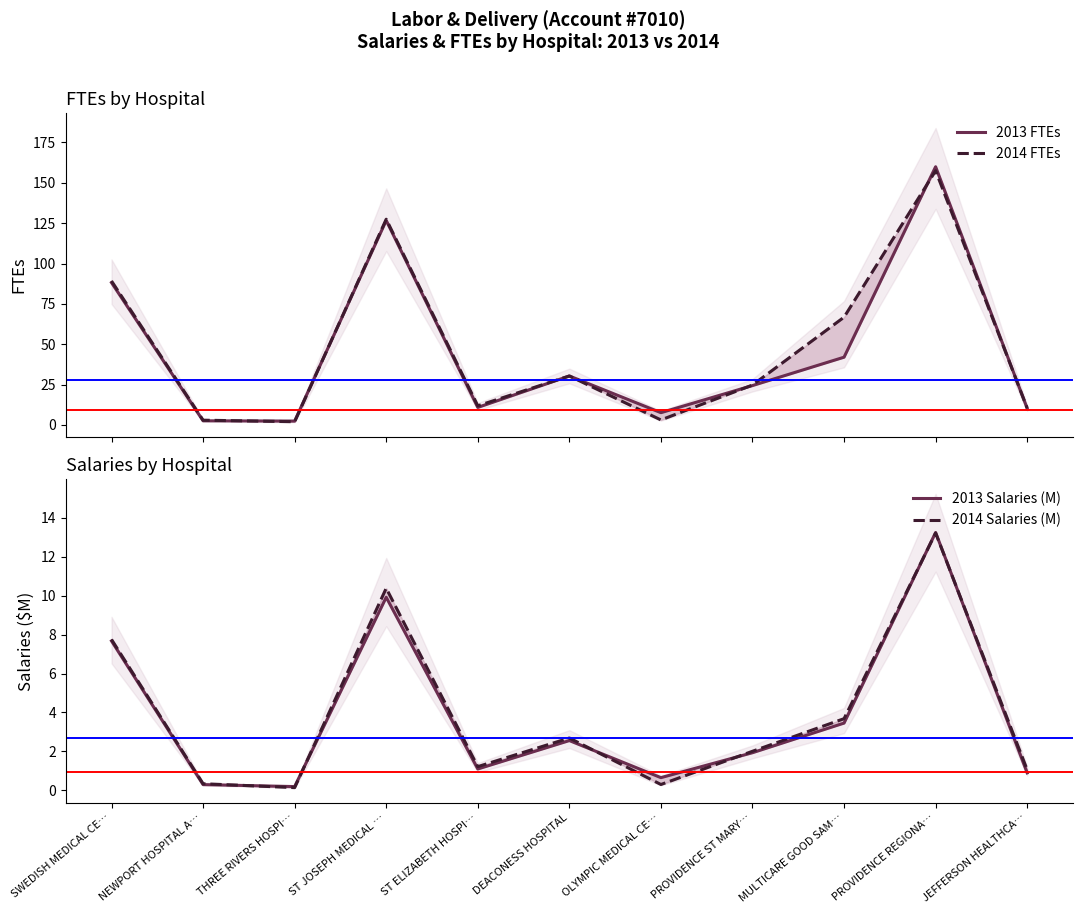

True or false: 2014 Salaries (M) and 2013 FTEs cross at least once.

False